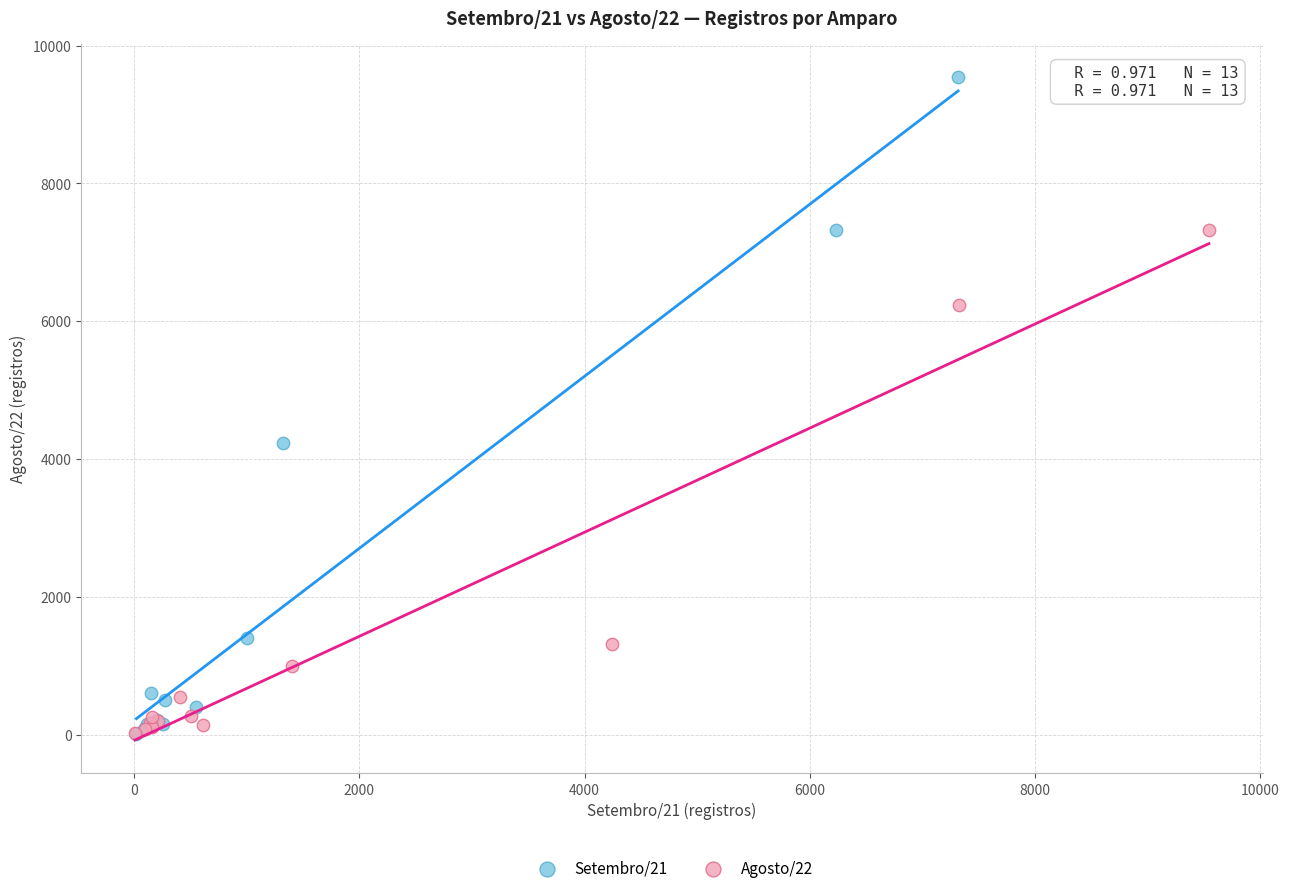

Which series contains the highest Y value?

Setembro/21